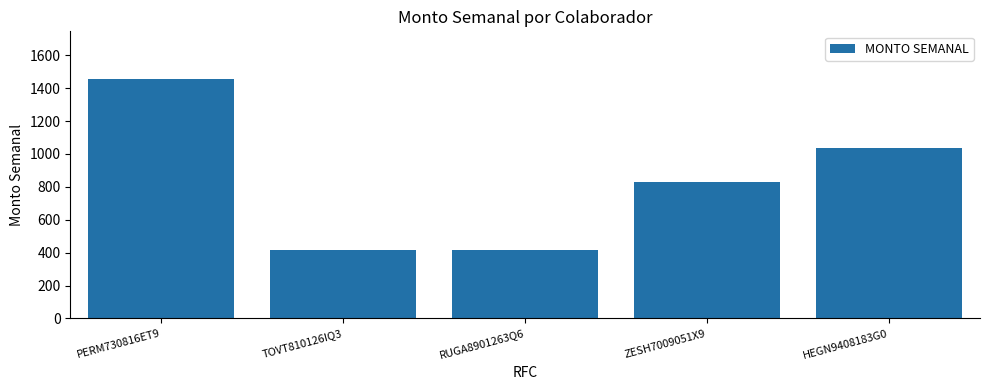

Which has a higher value, ZESH7009051X9 or PERM730816ET9?

PERM730816ET9